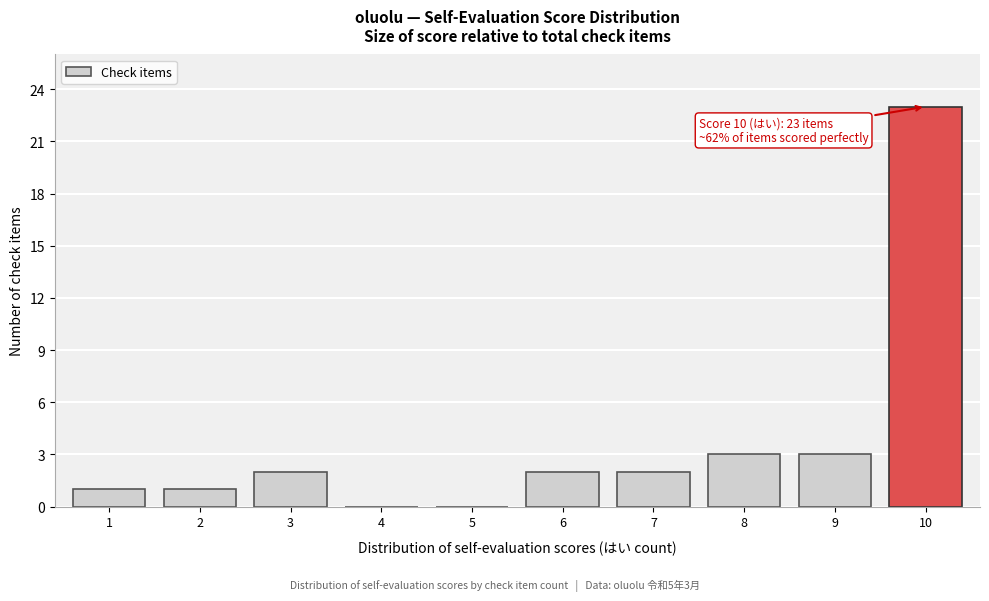

Reading left to right, list all the values displayed in this chart.

1=1	2=1	3=2	4=0	5=0	6=2	7=2	8=3	9=3	10=23